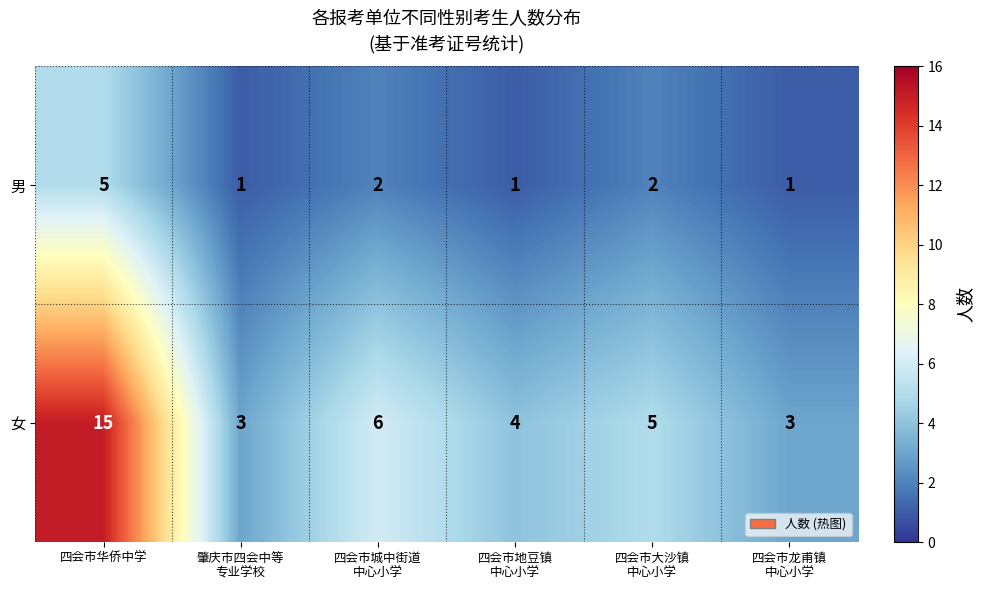

Count the number of data series in this chart.

2